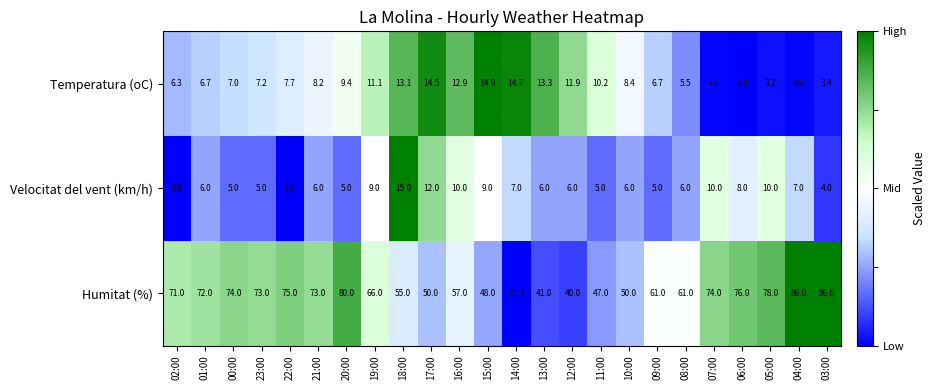

Which series has the largest total across all categories?

Humitat (%)